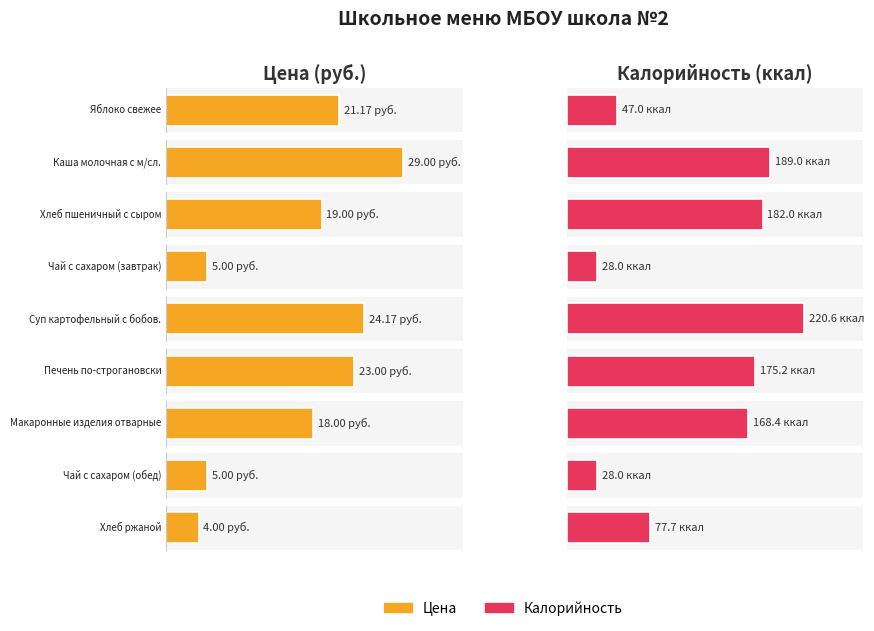

The value of Калорийность at Макаронные изделия отварные is 280.5. True or false?

False